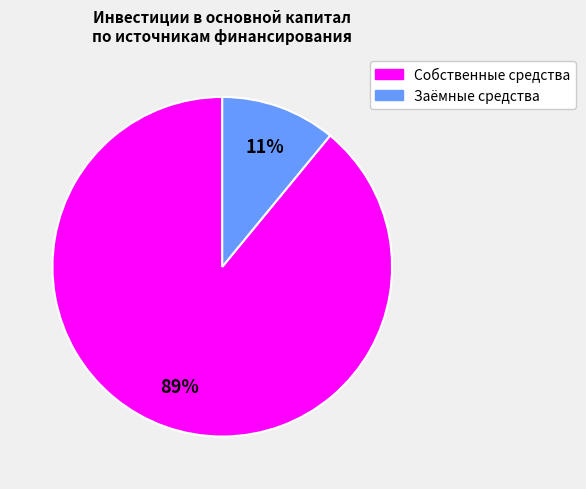

Is there any slice that represents more than half of the pie?

Yes